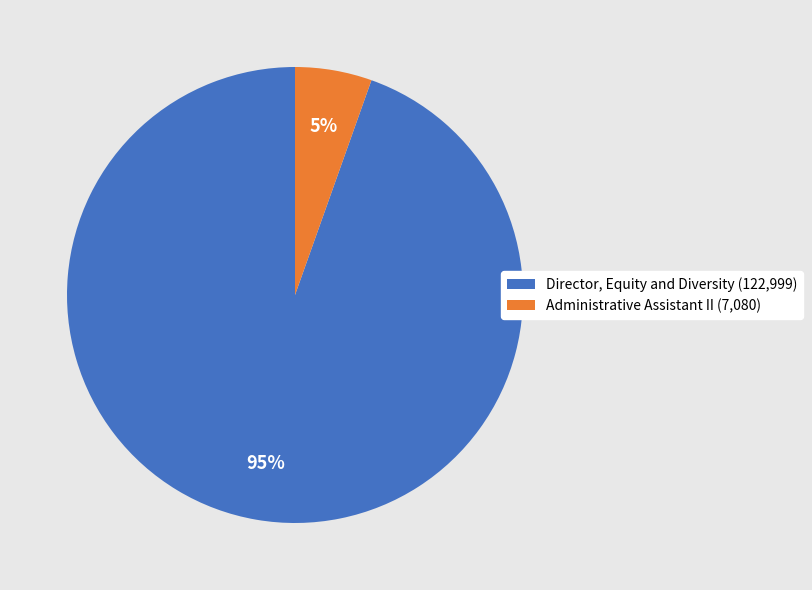

Is Director, Equity and Diversity the majority of the pie?

Yes